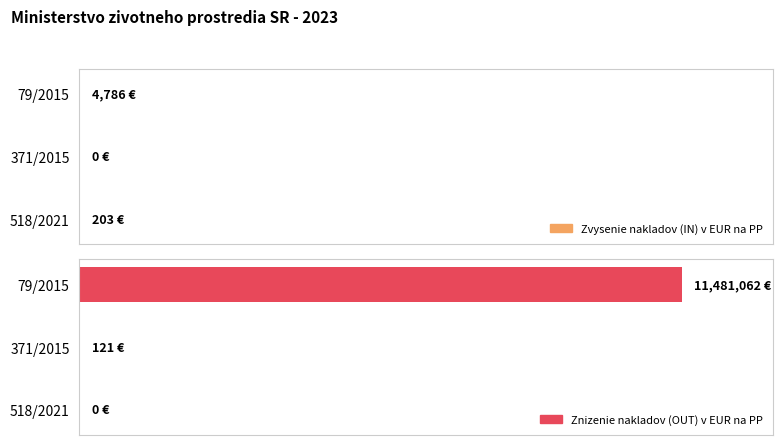

What is the value of the Znizenie nakladov (OUT) v EUR na PP bar at the 2nd from the left?

121